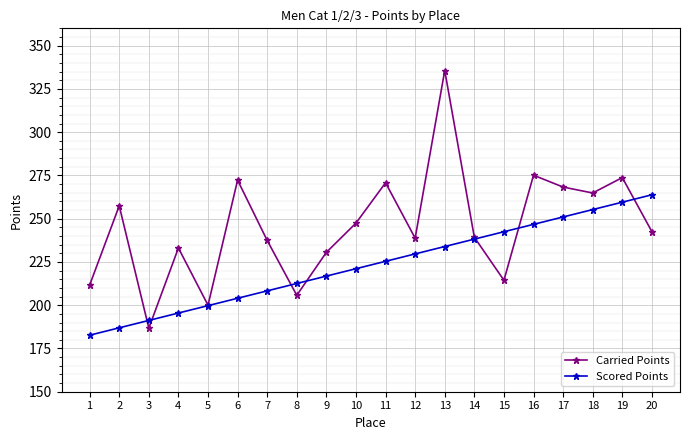

True or false: Scored Points has a value of 372.2 at 18.

False